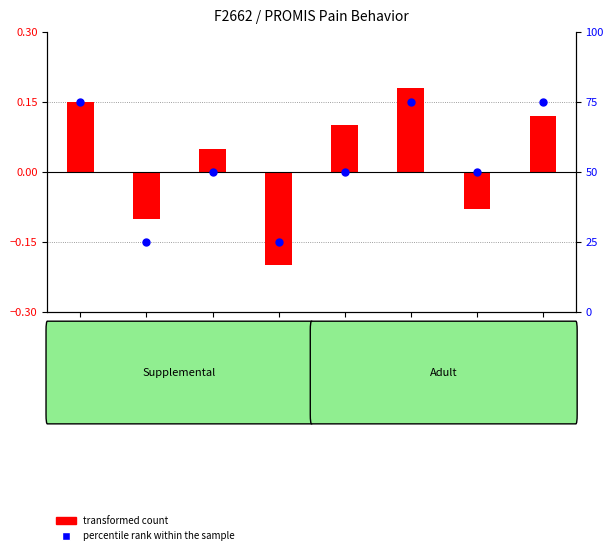

Which series has the largest total across all categories?

percentile rank within the sample